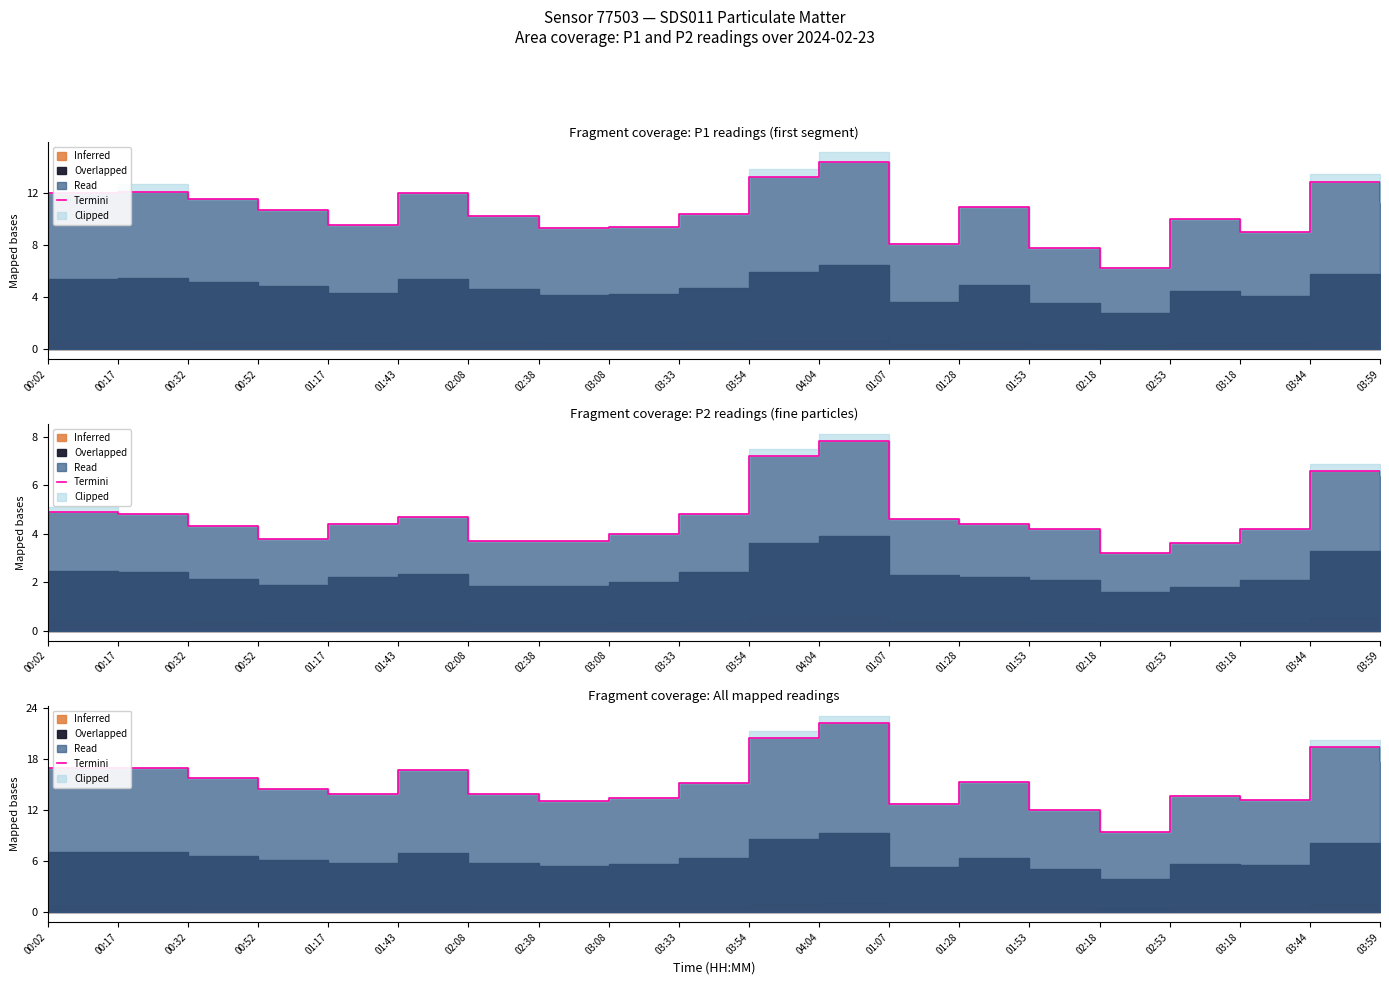

Where is the first local maximum?

01:43